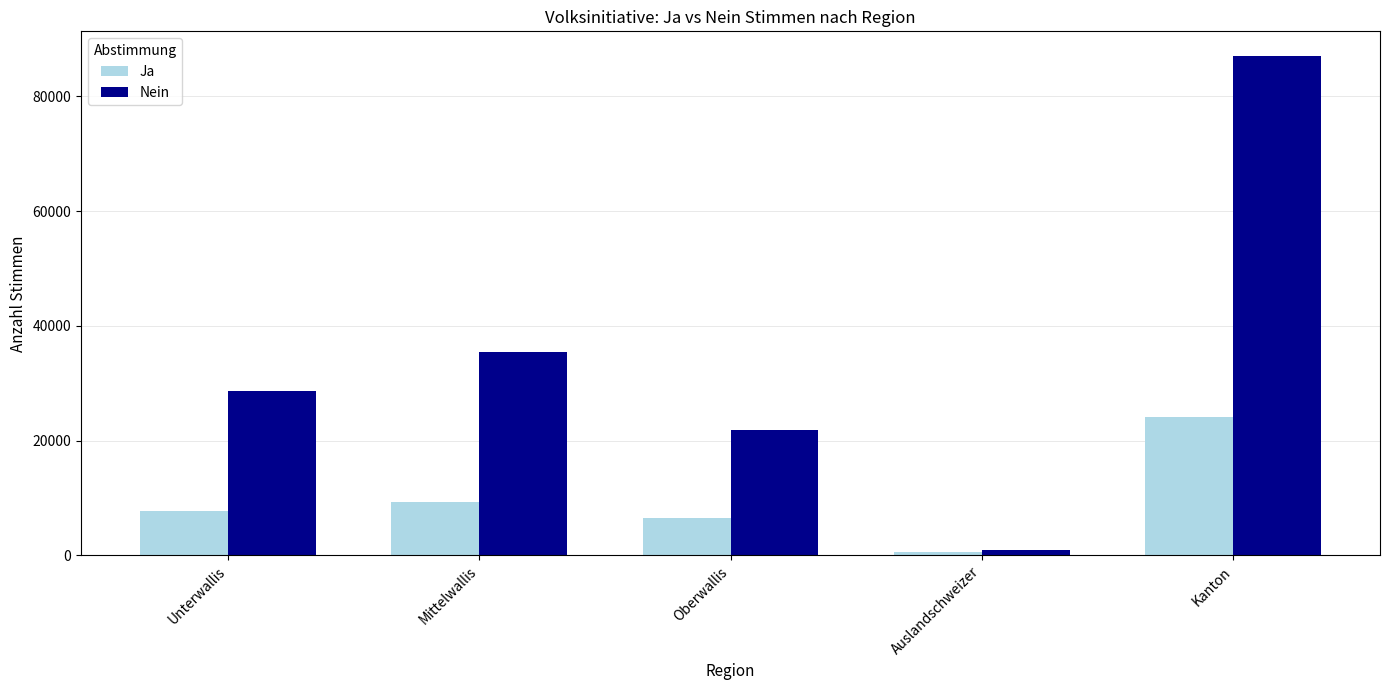

What is the sum of the Nein values at Kanton and Auslandschweizer?

87941